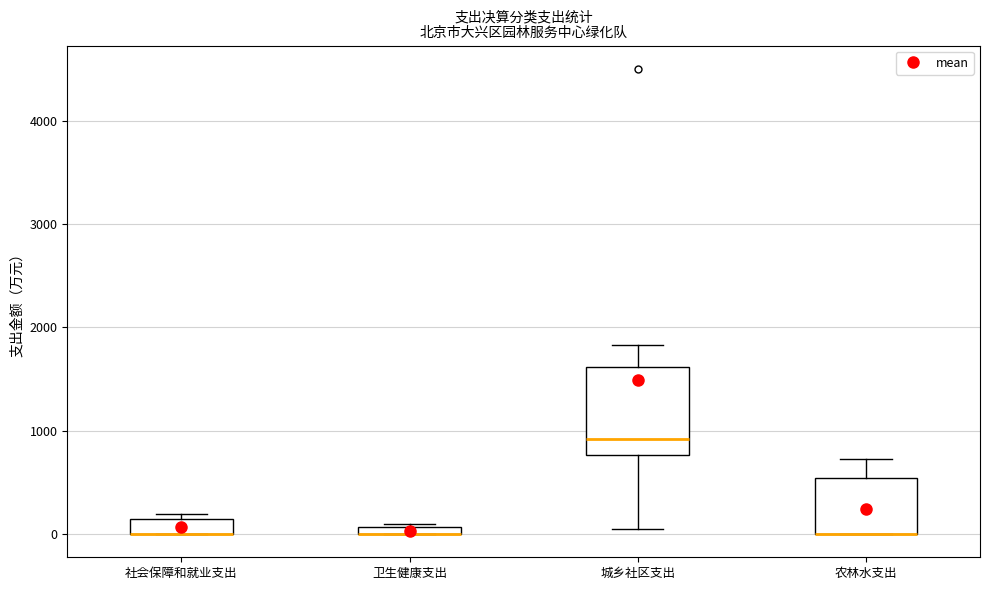

Where is the lower edge of the box for 农林水支出 on the y-axis? The values are not printed on the chart, so give them approximately, as read against the axis.

0